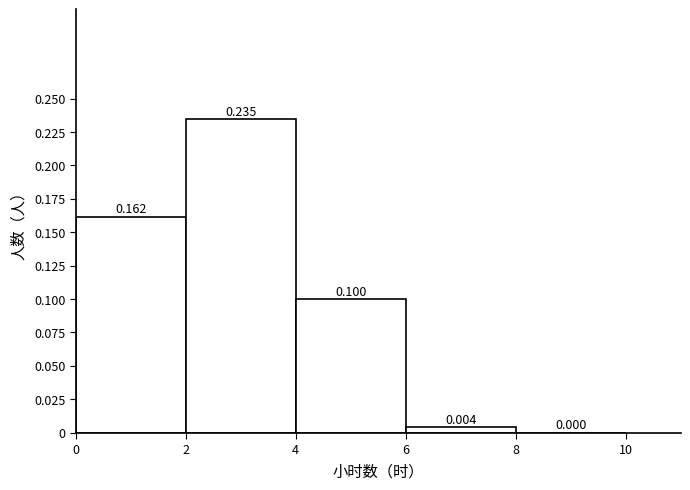

What is the height of the bar covering 0 to 2 on the x-axis?

0.162